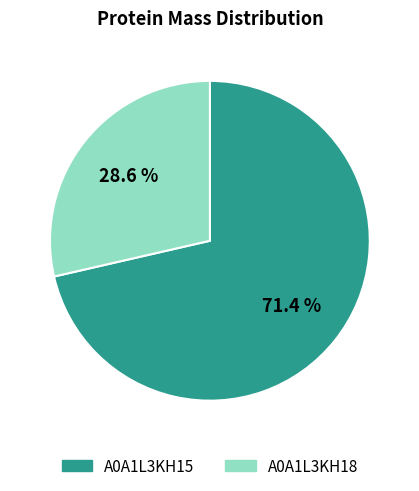

Is there any slice that represents more than half of the pie?

Yes